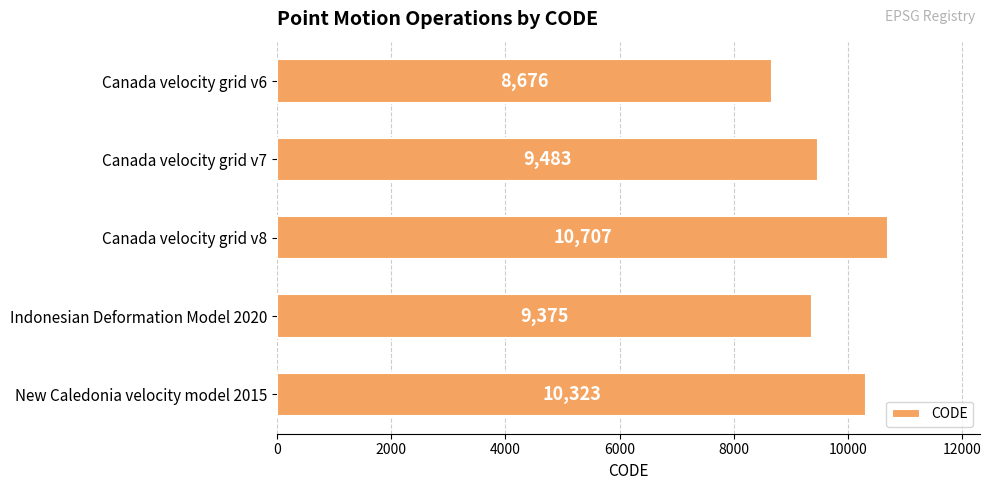

What is the ratio of the value at Canada velocity grid v8 to the value at Canada velocity grid v7?

1.1